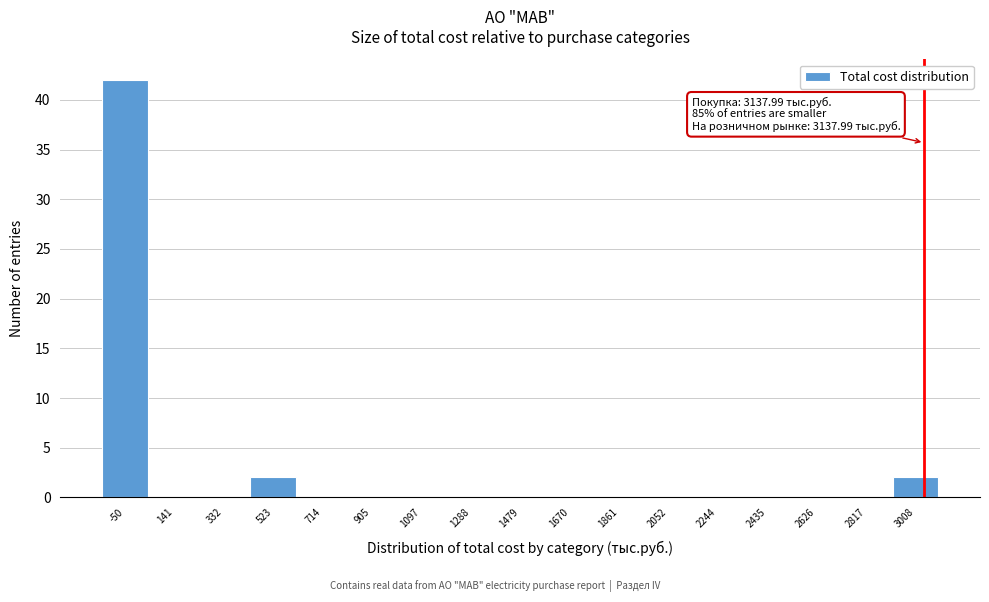

Reading left to right, extract all data points from this chart.

-50=42	141=0	332=0	523=2	714=0	905=0	1097=0	1288=0	1479=0	1670=0	1861=0	2052=0	2244=0	2435=0	2626=0	2817=0	3008=2